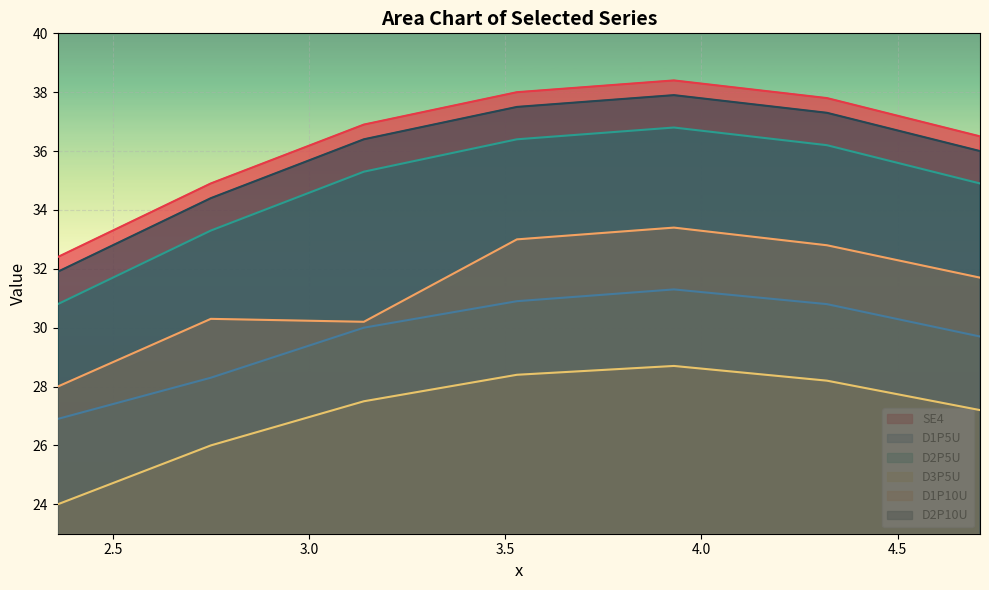

At which category does D1P10U reach its first local peak?

2.75